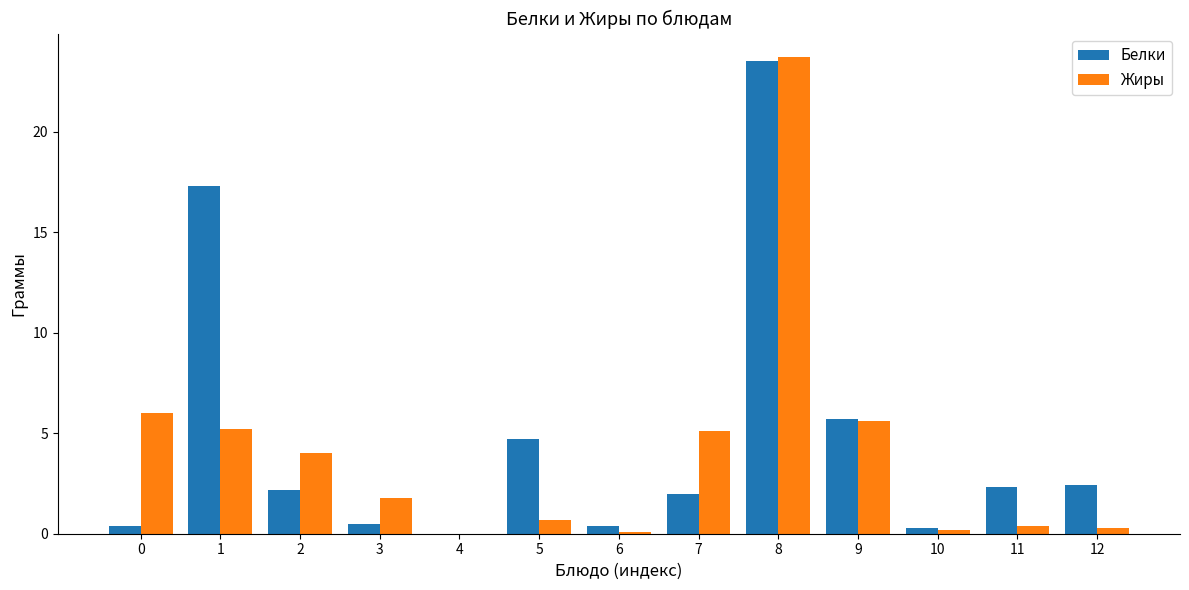

What is the spread (max minus min) of values at 8?

0.2